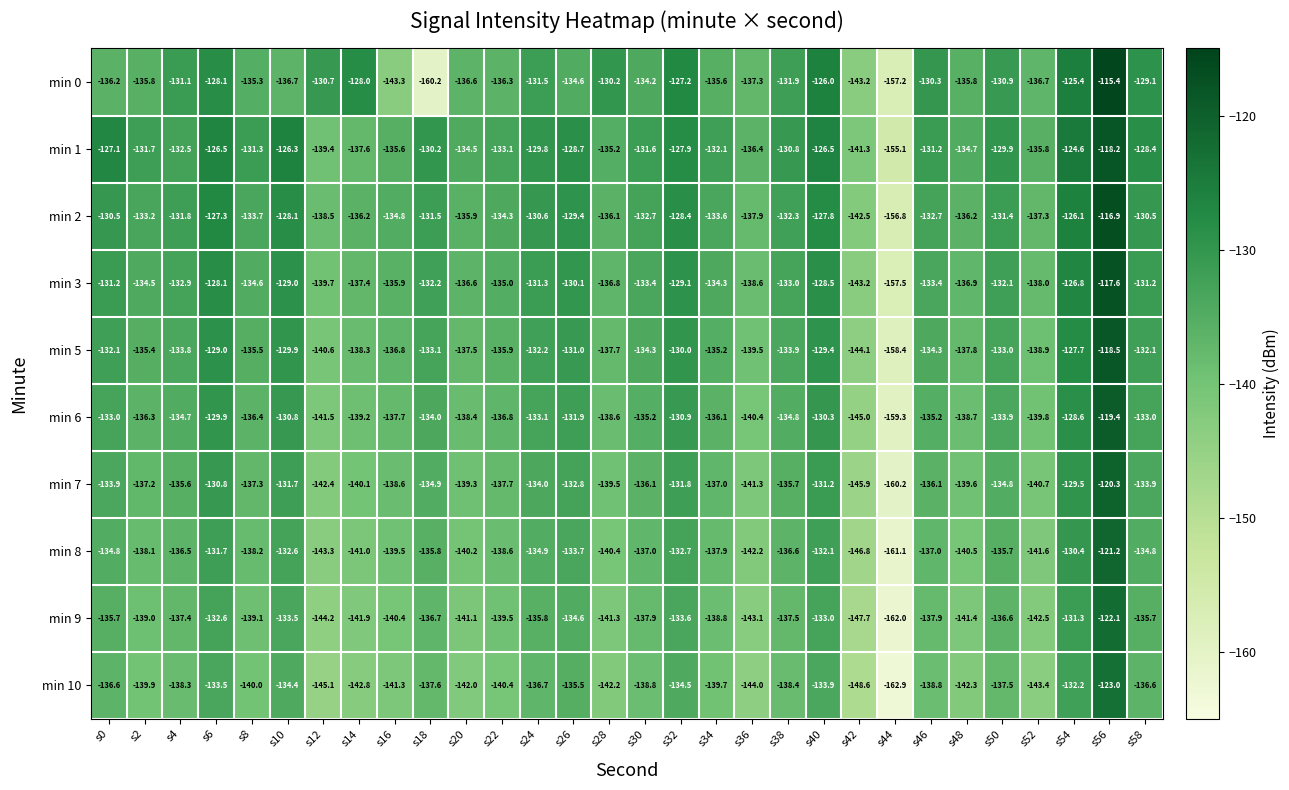

What is the maximum value shown in the chart?

-115.4